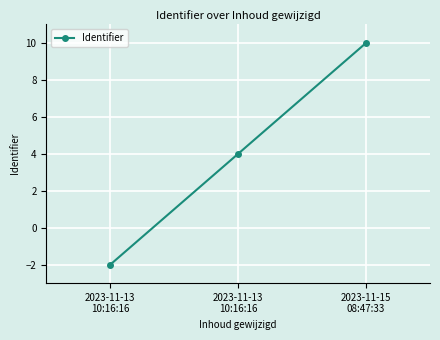

How many lines are shown in the chart?

1